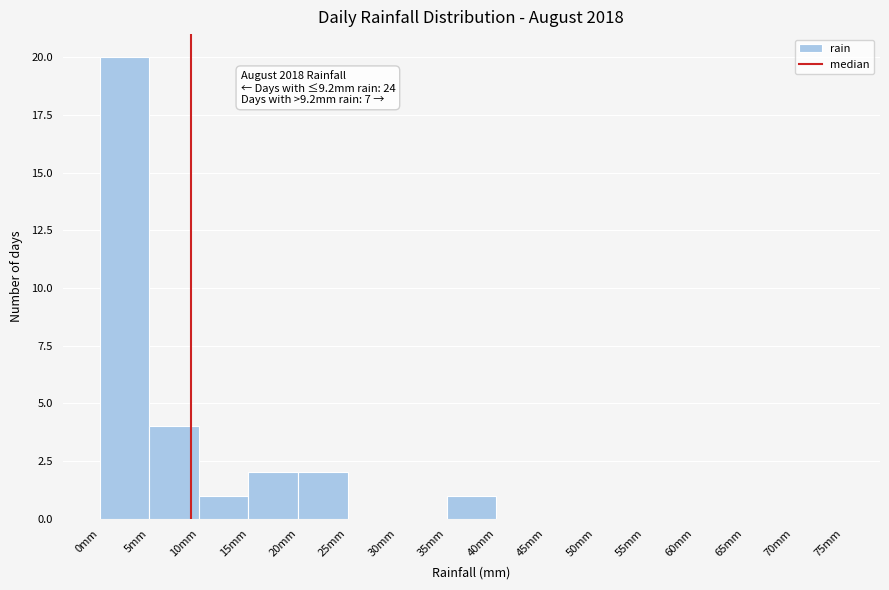

Which range on the x-axis has the tallest bar?

0 to 5